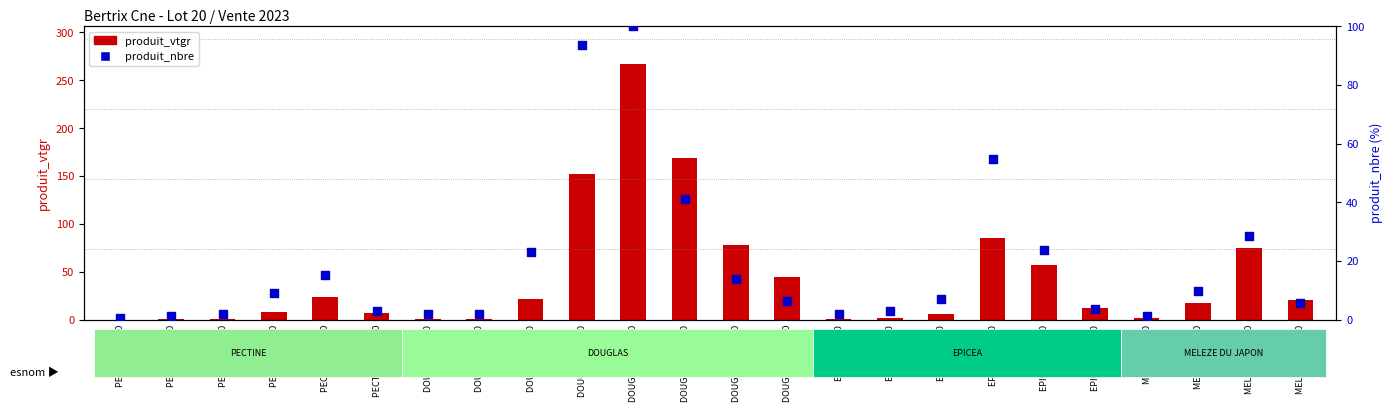

Is the value of produit_vtgr at EPICEA 120/150 greater than the value of produit_nbre at EPICEA 60/70?

Yes